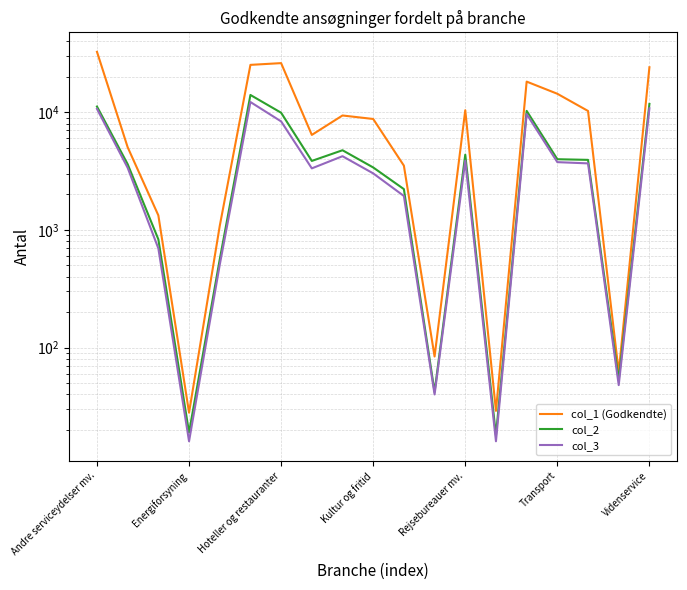

The col_3 series shows 6405 at 16. True or false?

False